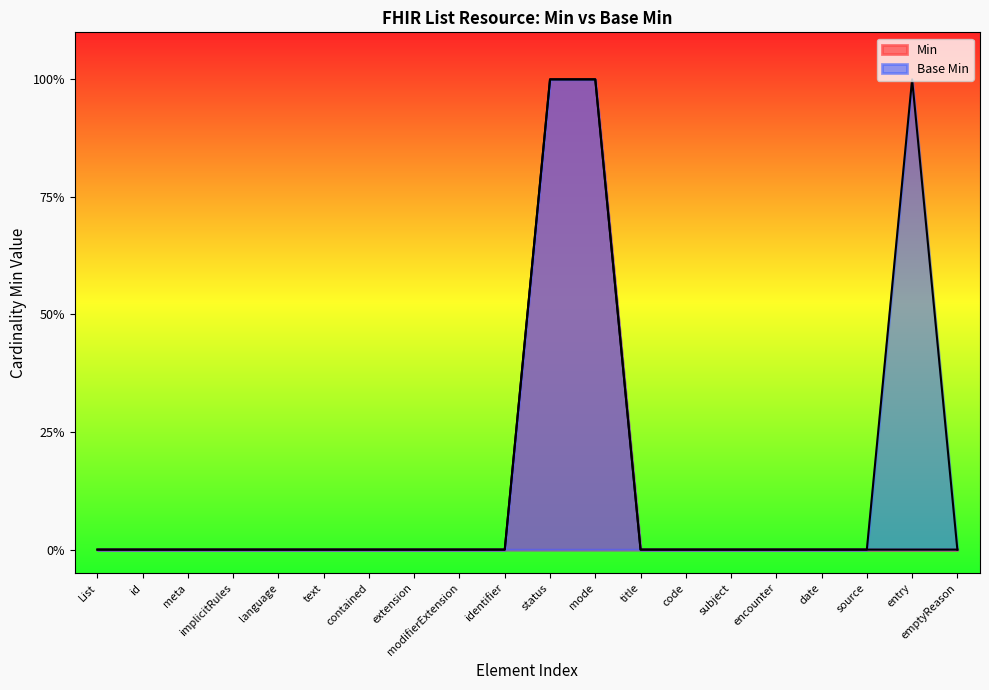

At which category is the sum across all series the highest?

status